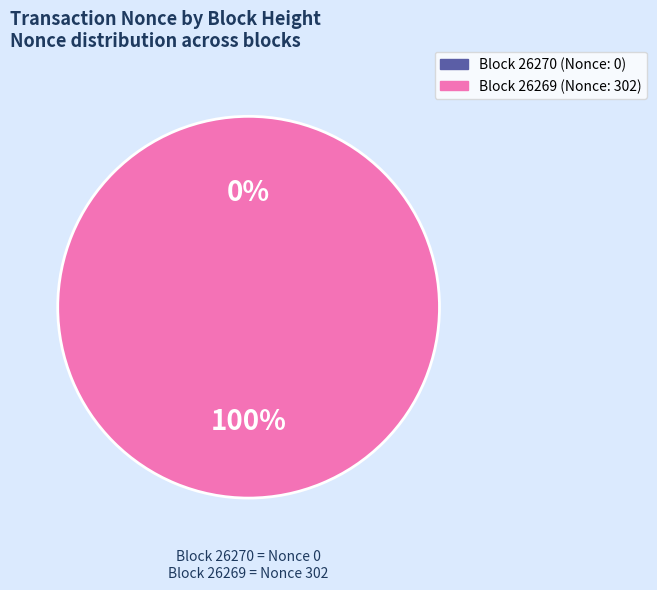

Rank the categories by value from highest to lowest.

26269, 26270